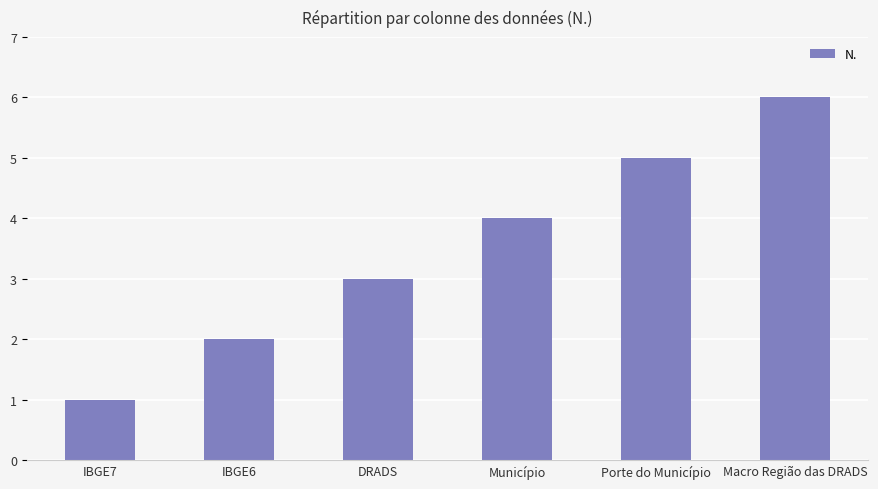

True or false: the data shows 5 at Porte do Município.

True